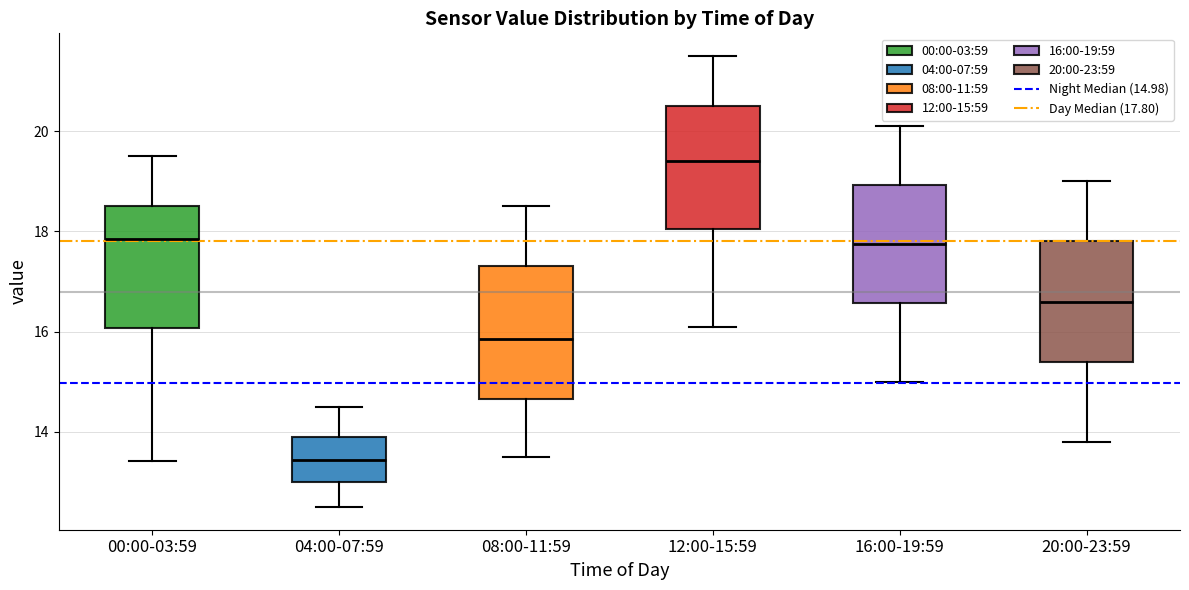

Which box is the tallest, from its lower edge to its upper edge?

08:00-11:59